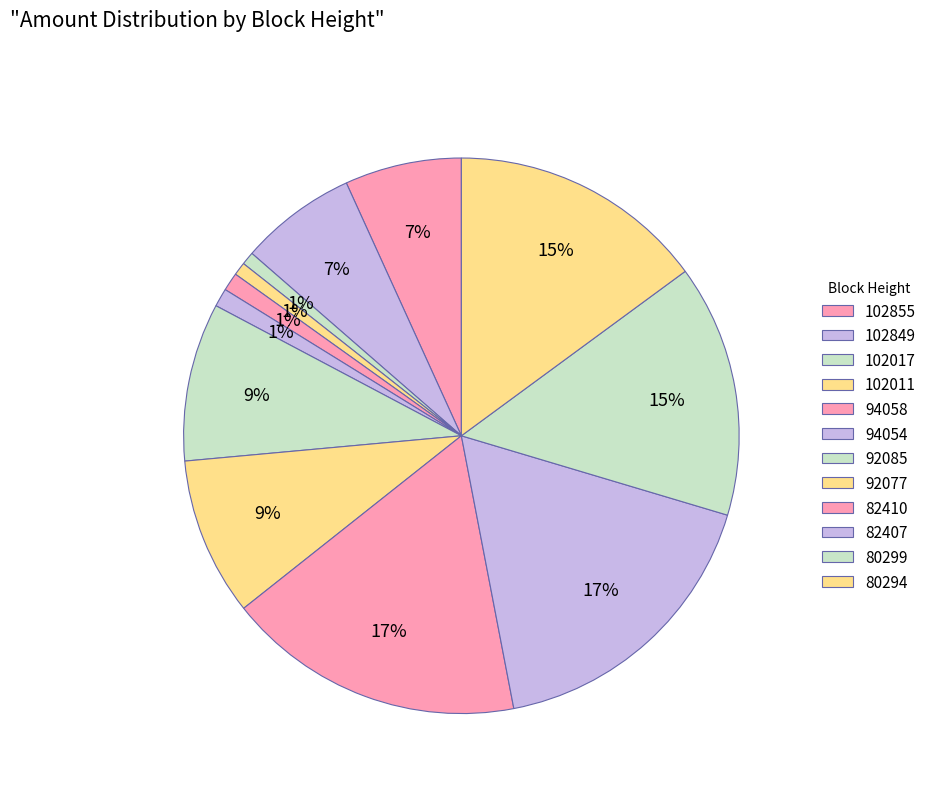

Which category has the biggest portion of the pie?

82407